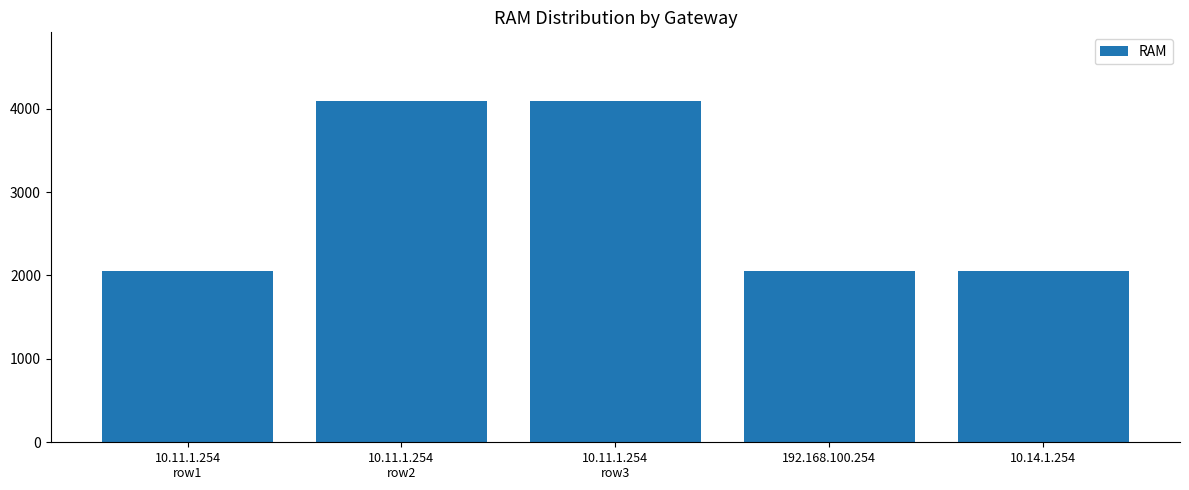

What is the label of the 5th bar from the right?

10.11.1.254
row1